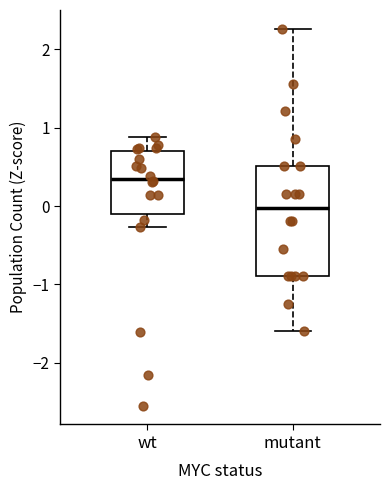

Which box has the highest median line?

wt